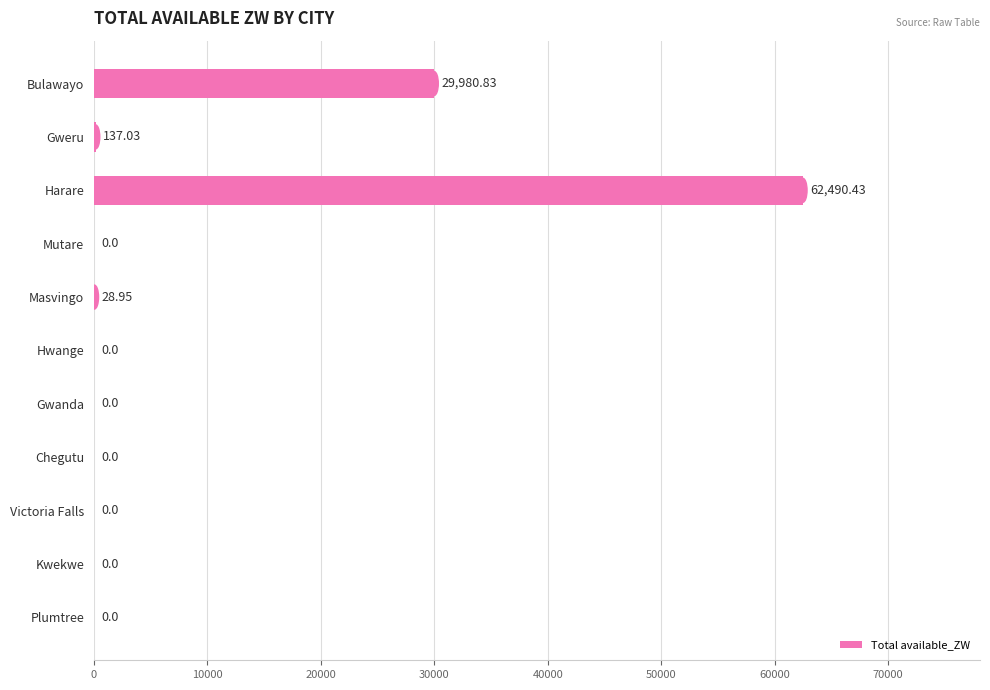

Where is the data nearest to the value 31245?

Bulawayo